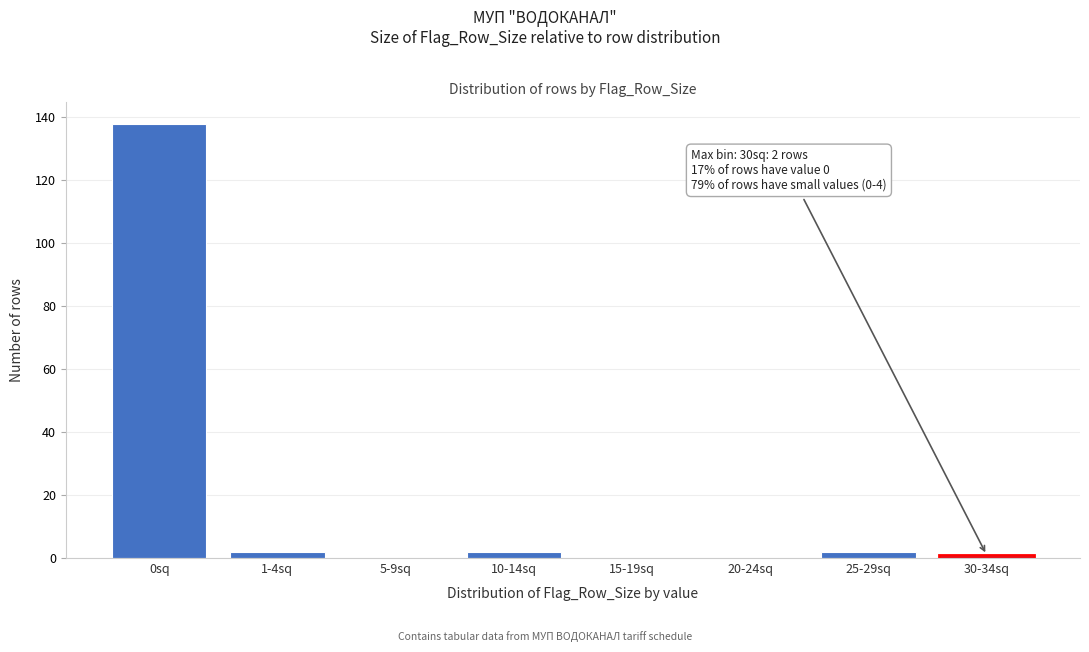

Reading right to left, extract all data points from this chart.

30-34sq=1	25-29sq=2	20-24sq=0	15-19sq=0	10-14sq=2	5-9sq=0	1-4sq=2	0sq=138